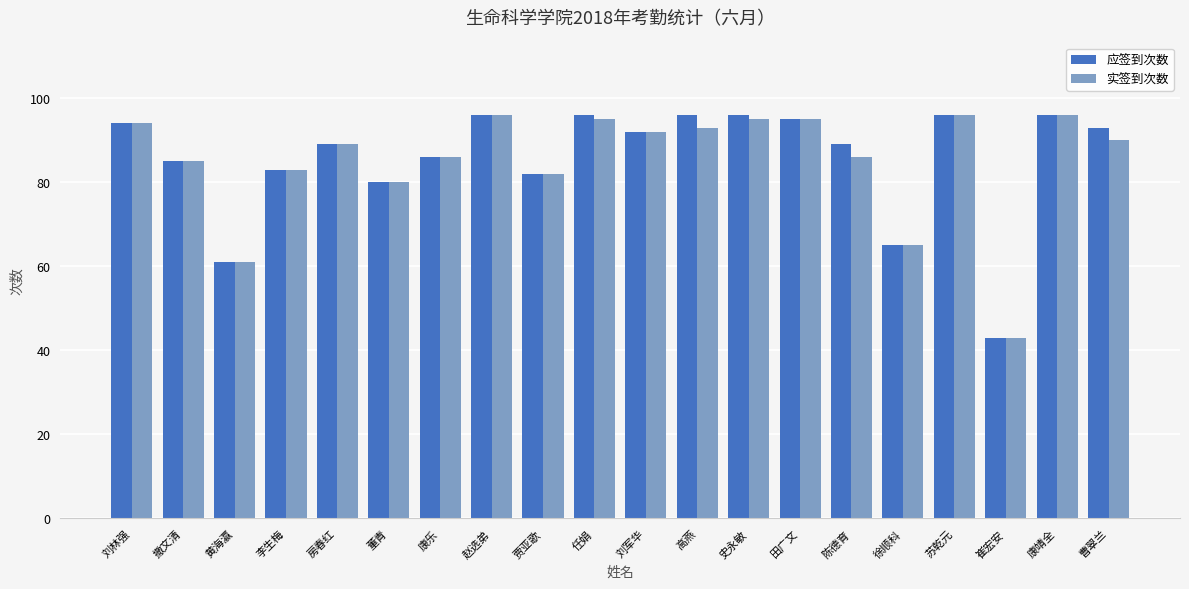

What is the difference between the 应签到次数 values at 陈德育 and 贾亚歌?

7